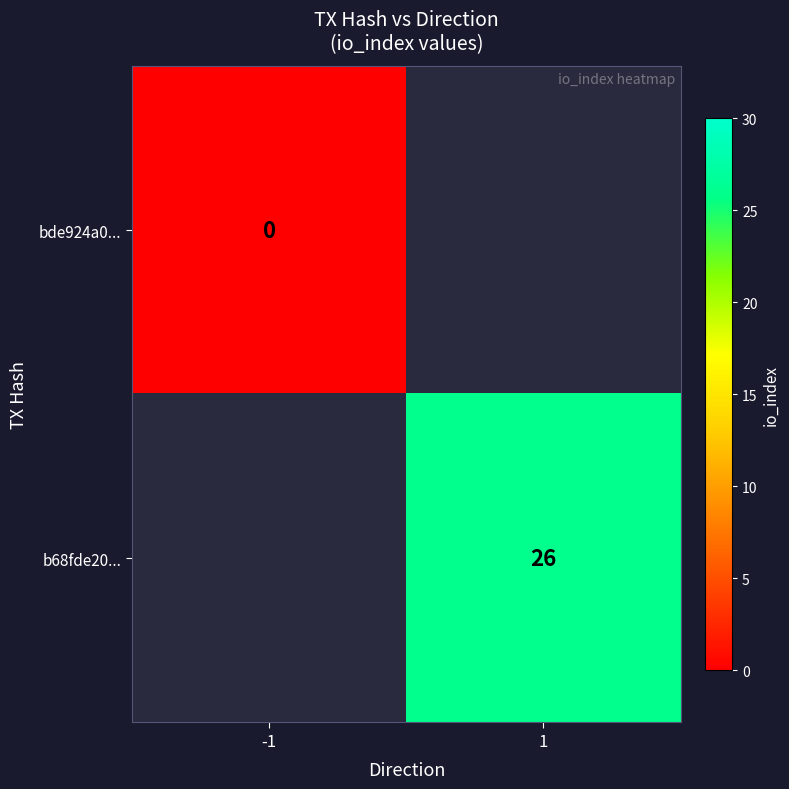

The b68fde20... series shows 37 at 1. True or false?

False